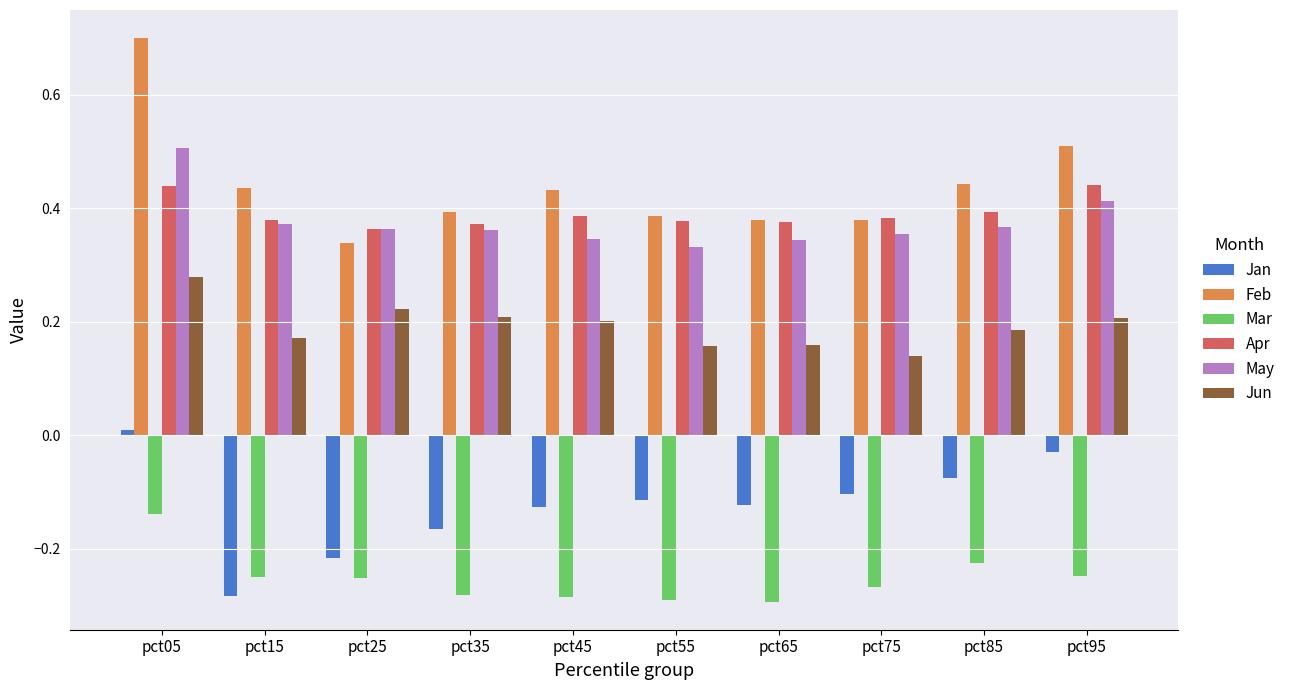

What is the sum of all Jan values?

-1.2